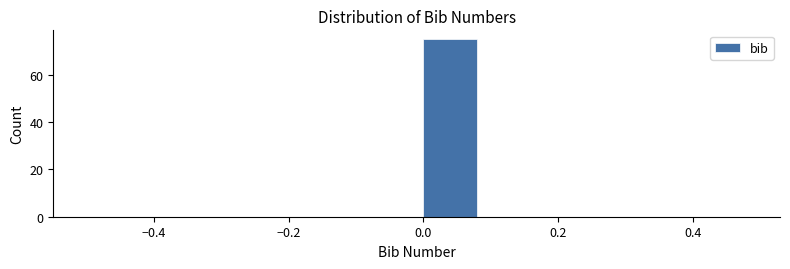

Reading left to right, transcribe this chart: for each bar, give the range it covers on the x-axis and its height. The values are not printed on the chart, so give them approximately, as read against the axis.

-0.5 to -0.4: 0
-0.4 to -0.3: 0
-0.3 to -0.2: 0
-0.2 to -0.1: 0
-0.1 to 0.0: 0
0.0 to 0.1: 76
0.1 to 0.2: 0
0.2 to 0.3: 0
0.3 to 0.4: 0
0.4 to 0.5: 0